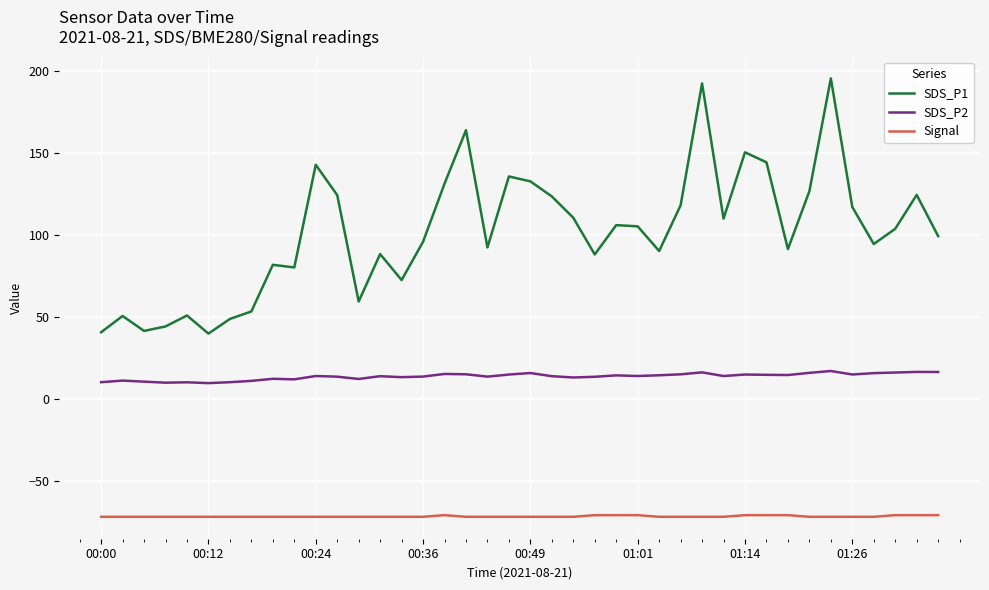

What is the difference between the maximum and minimum values in the SDS_P1 series?

155.8